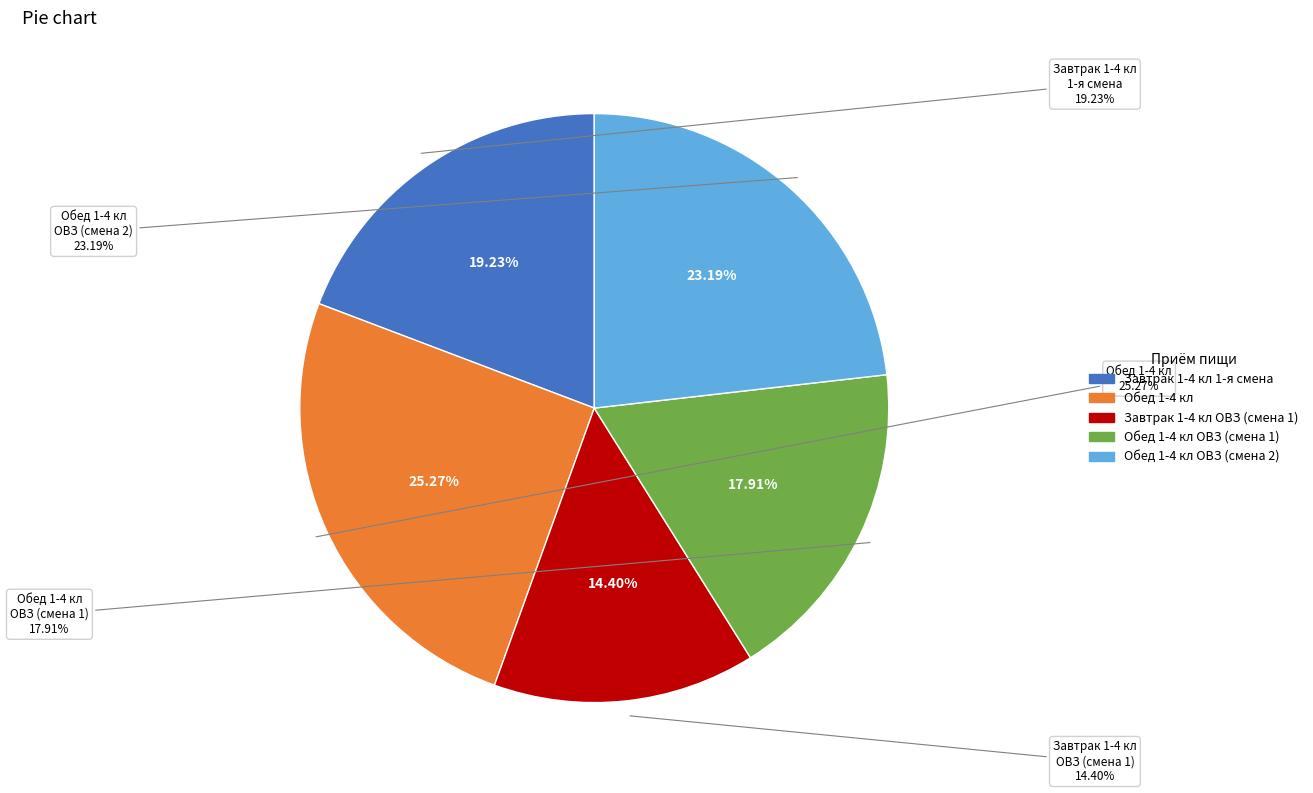

To the nearest percent, what is the average slice percentage?

20%